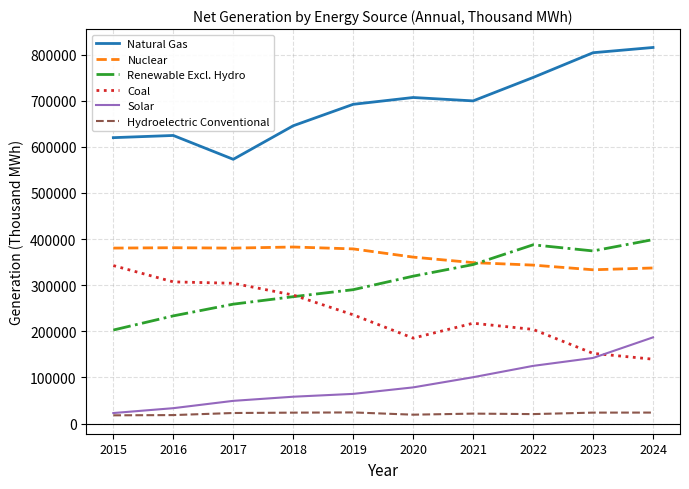

List the series in order of their peak value, lowest first.

Hydroelectric Conventional, Solar, Coal, Nuclear, Renewable Excl. Hydro, Natural Gas